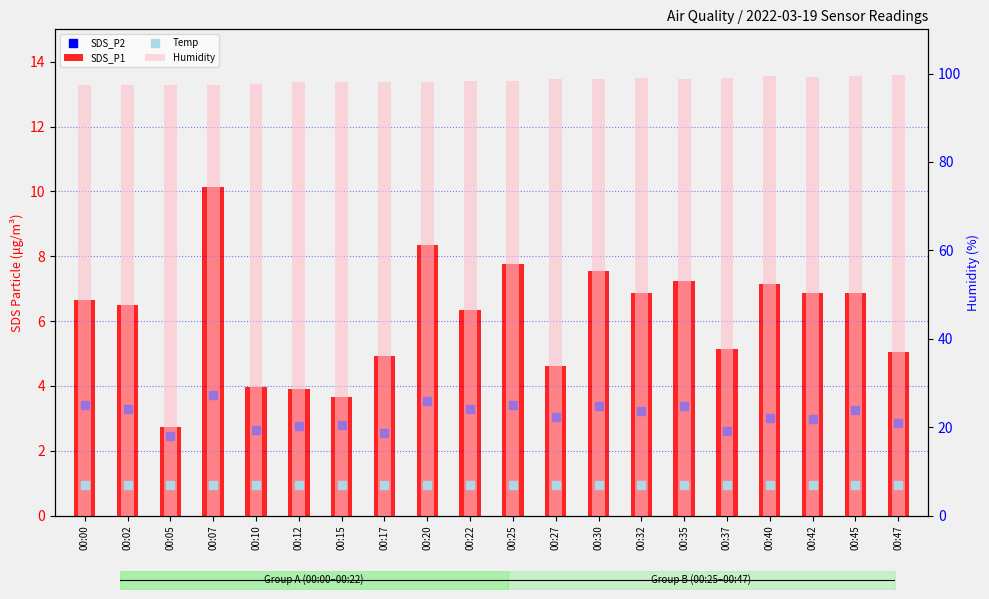

What is the value of the SDS_P2 bar at the 14th from the left?

3.2